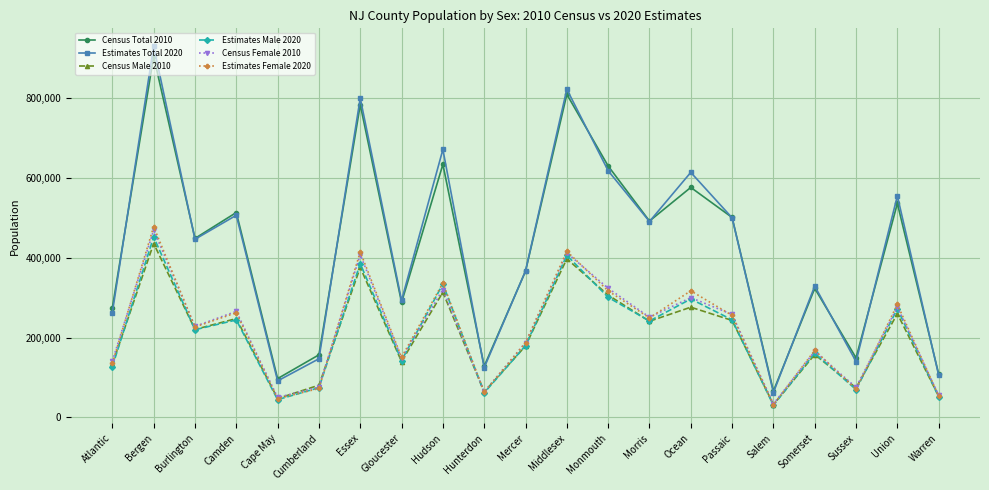

At which category is the sum across all series the highest?

Bergen